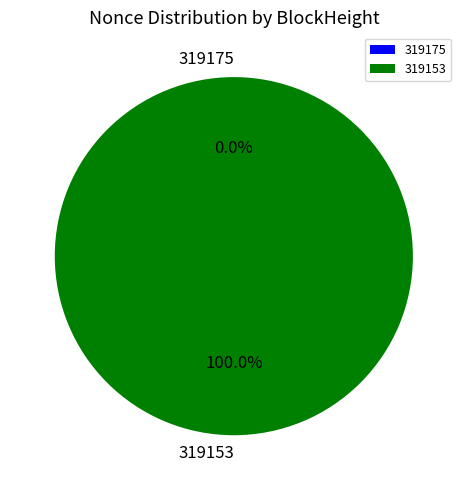

The 319153 slice represents 99% of the pie. True or false?

False